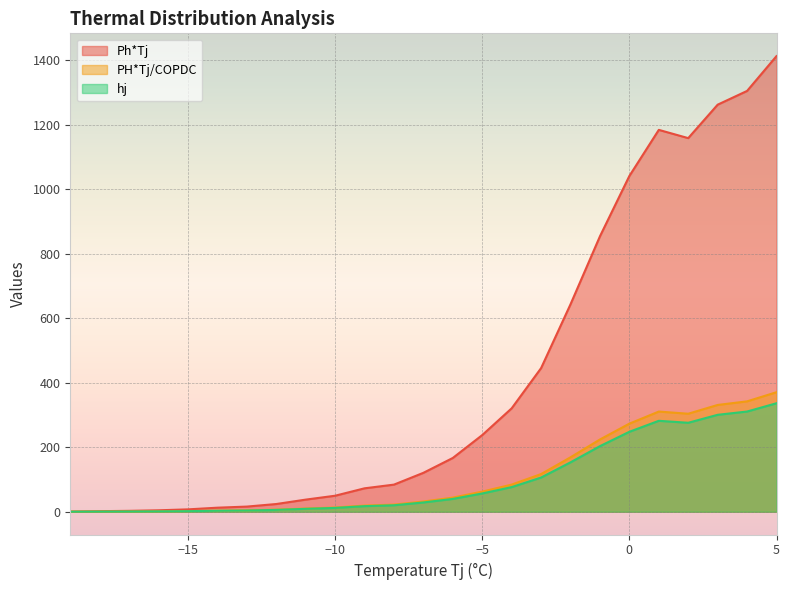

How many values in the Ph*Tj series are below 120?

12